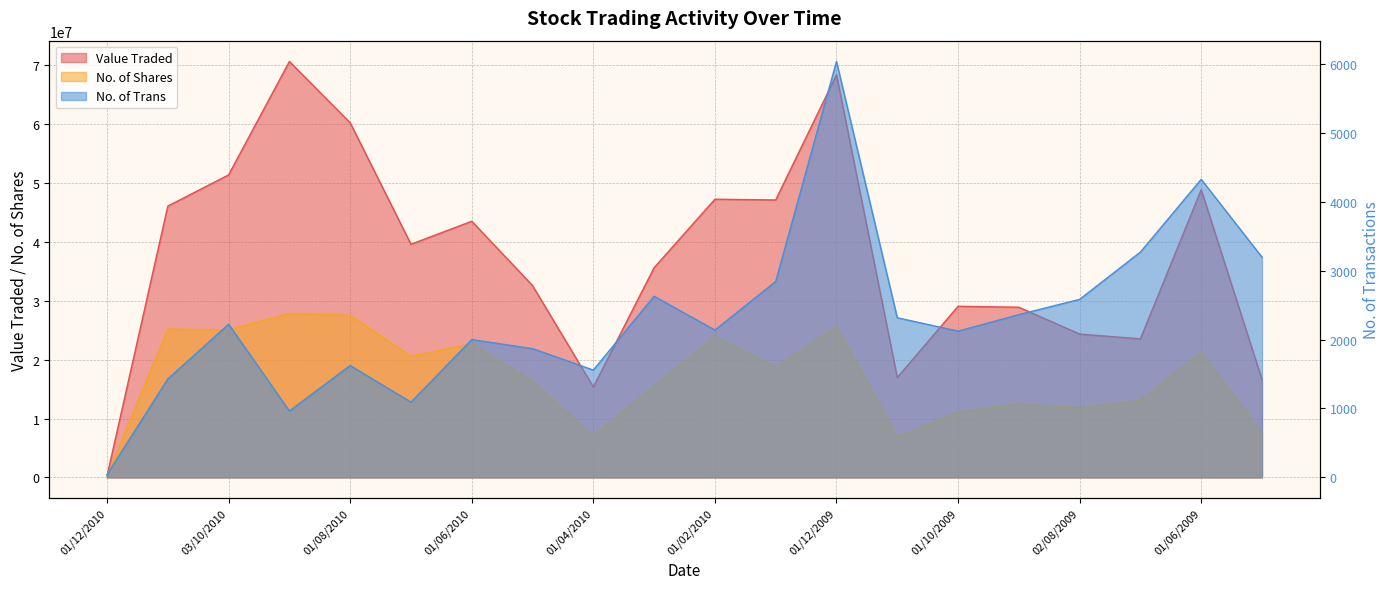

What is the sum of all No. of Trans values?

46604